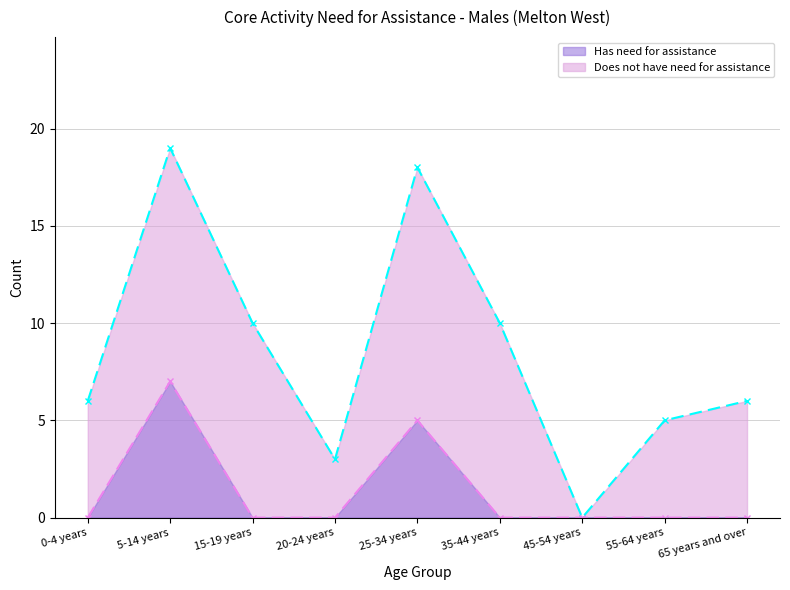

Reading right to left, what are all the values shown in this chart?

Has need for assistance: 65 years and over=0	55-64 years=0	45-54 years=0	35-44 years=0	25-34 years=5	20-24 years=0	15-19 years=0	5-14 years=7	0-4 years=0
Does not have need for assistance: 65 years and over=6	55-64 years=5	45-54 years=0	35-44 years=10	25-34 years=18	20-24 years=3	15-19 years=10	5-14 years=19	0-4 years=6